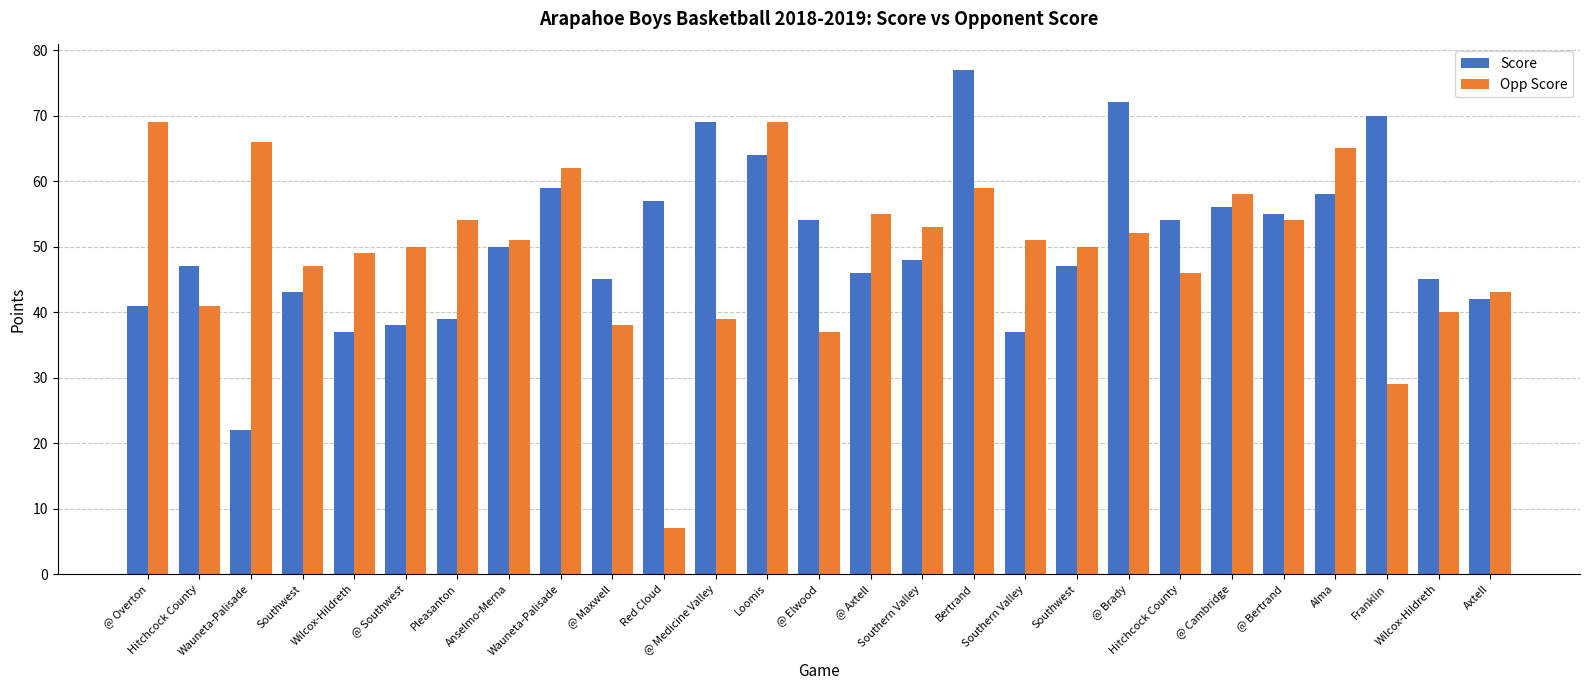

What is the difference between the maximum and second lowest values in the Score series?

40